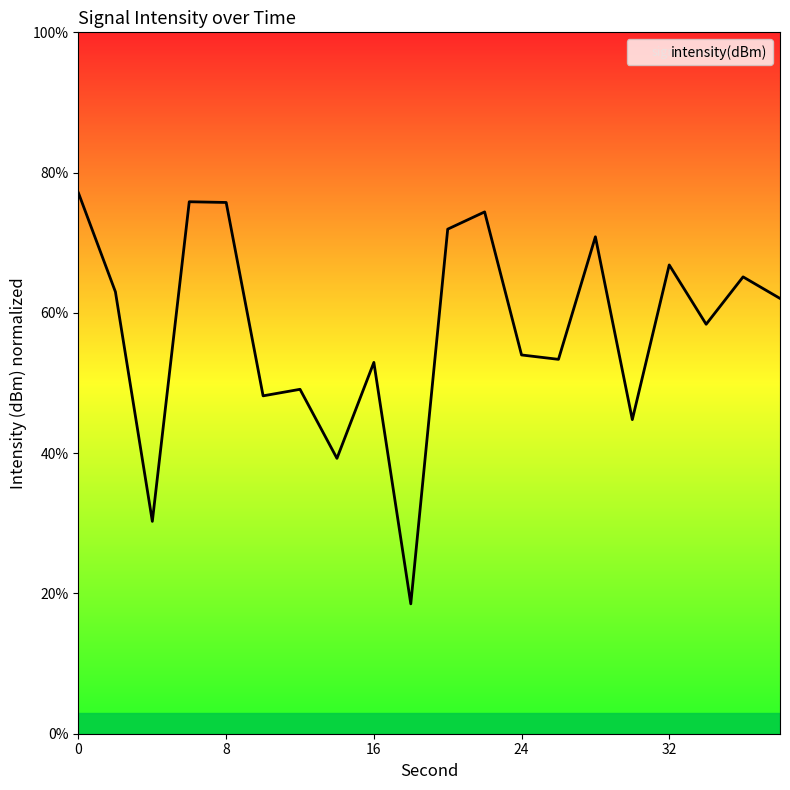

What is the maximum value shown in the chart?

77.1